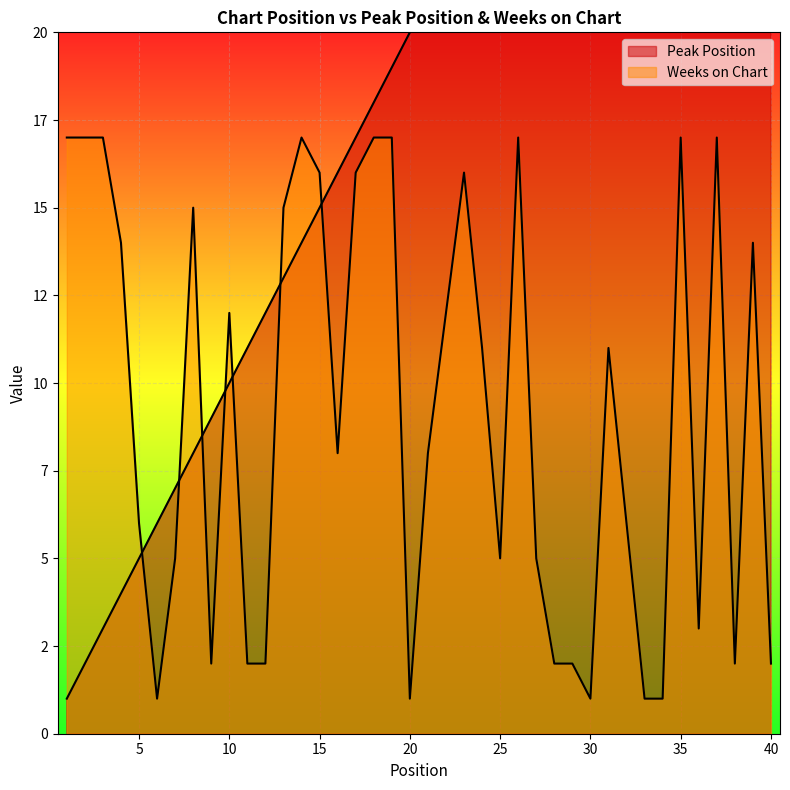

What is the sum of the Peak Position values at 27 and 7?

34